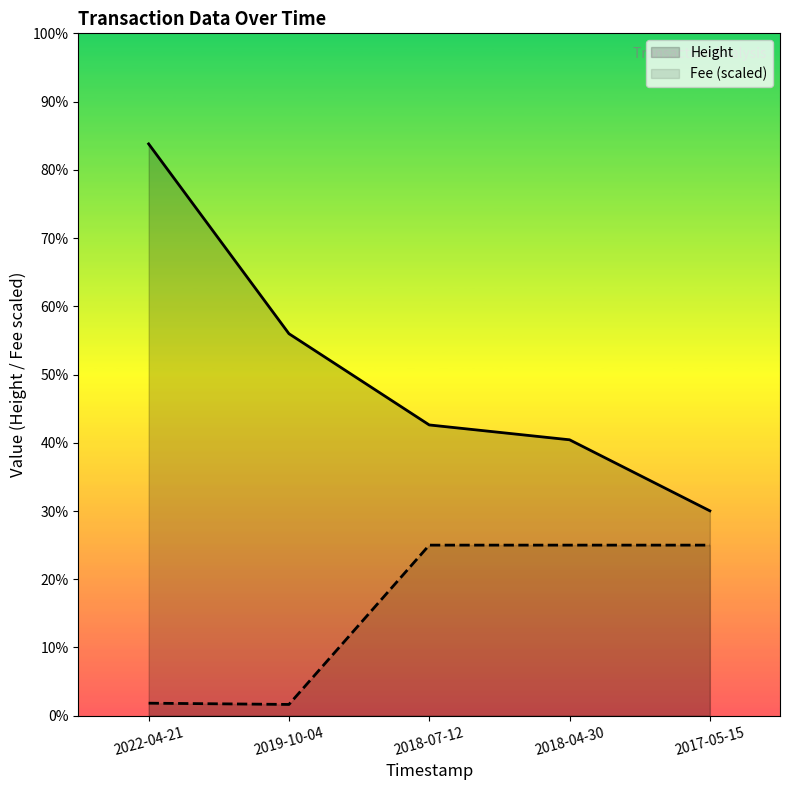

What are all the series names shown in the legend?

Height, Fee (scaled)